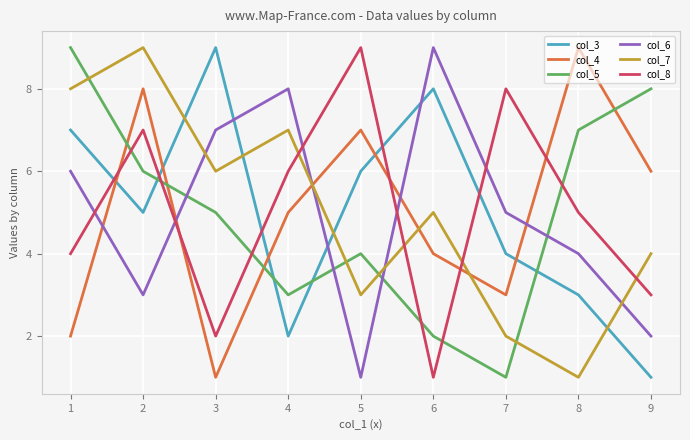

What is the sum of the col_4 values at 2 and 8?

17